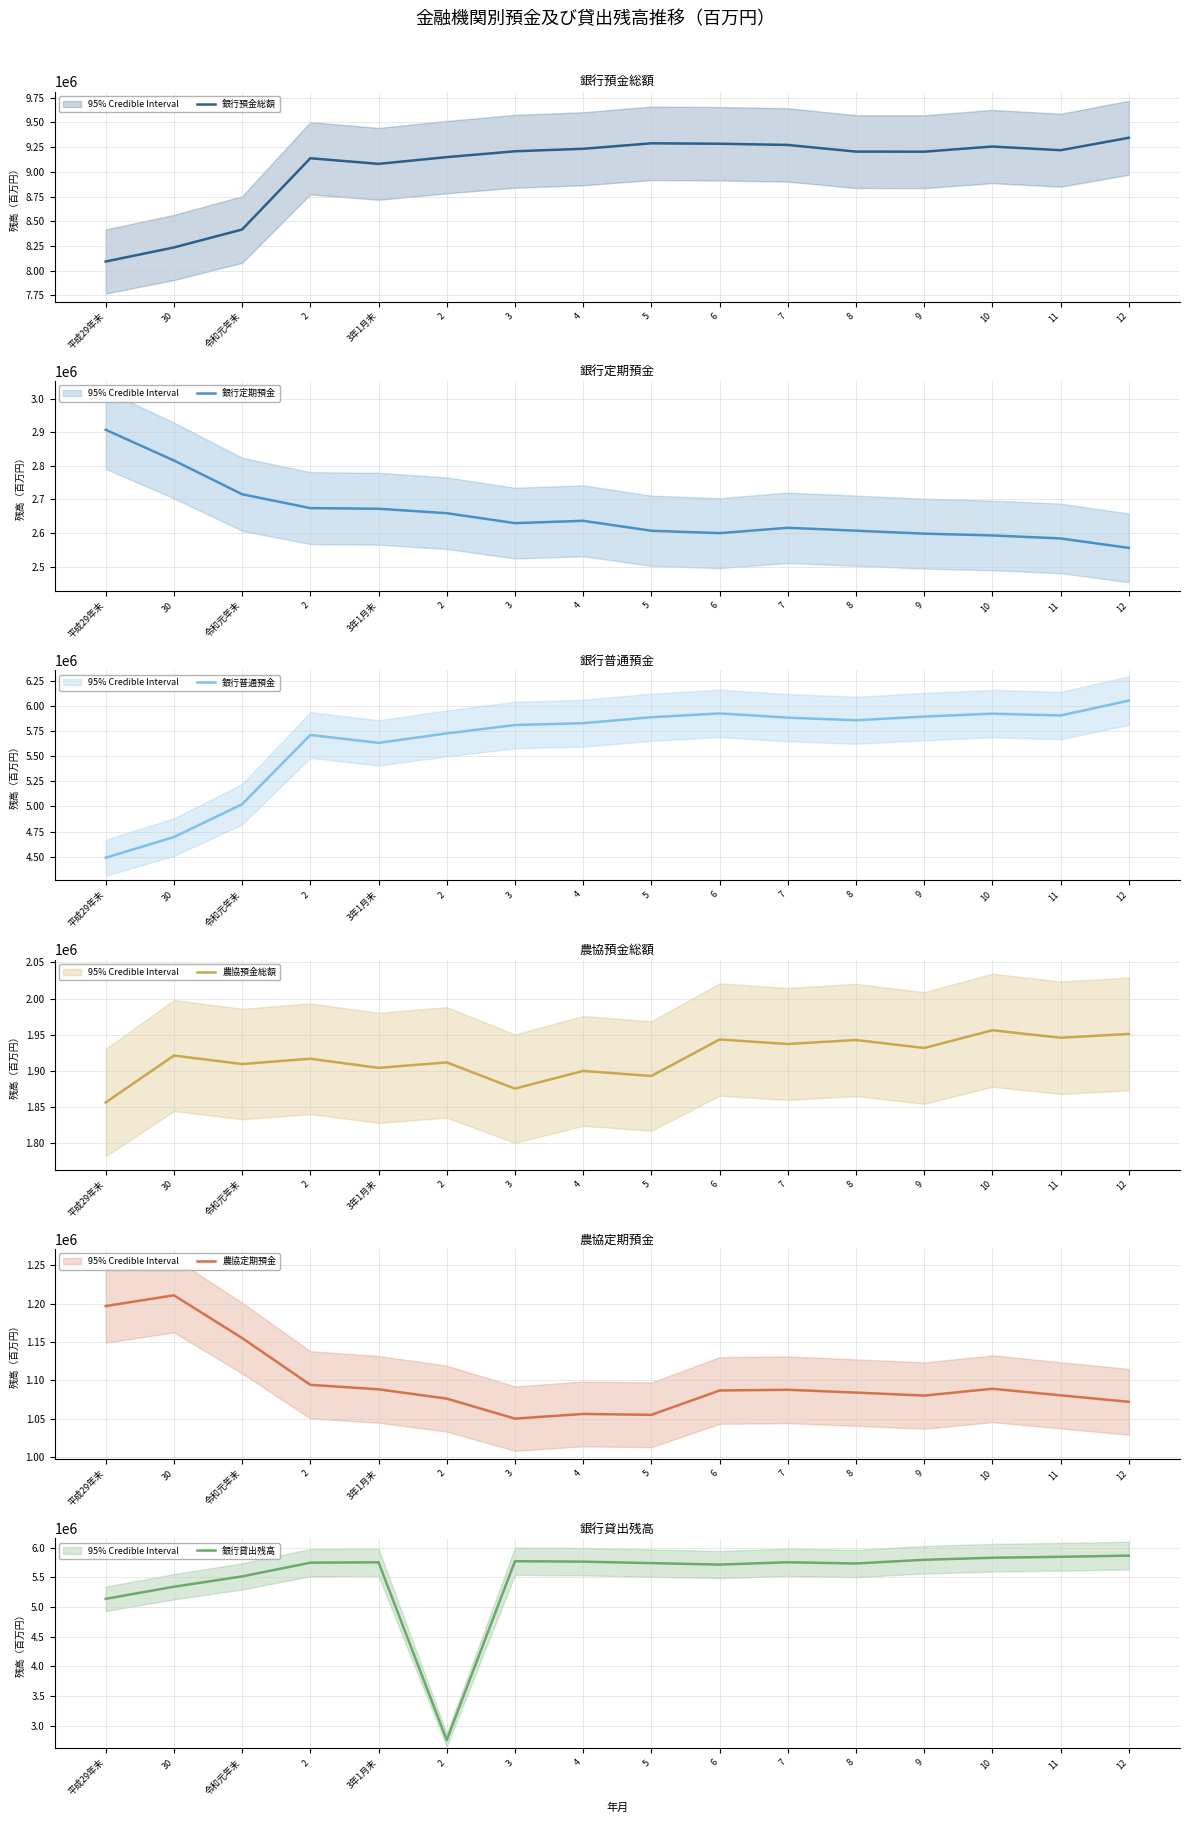

Which series has the largest range (max minus min)?

銀行貸出残高